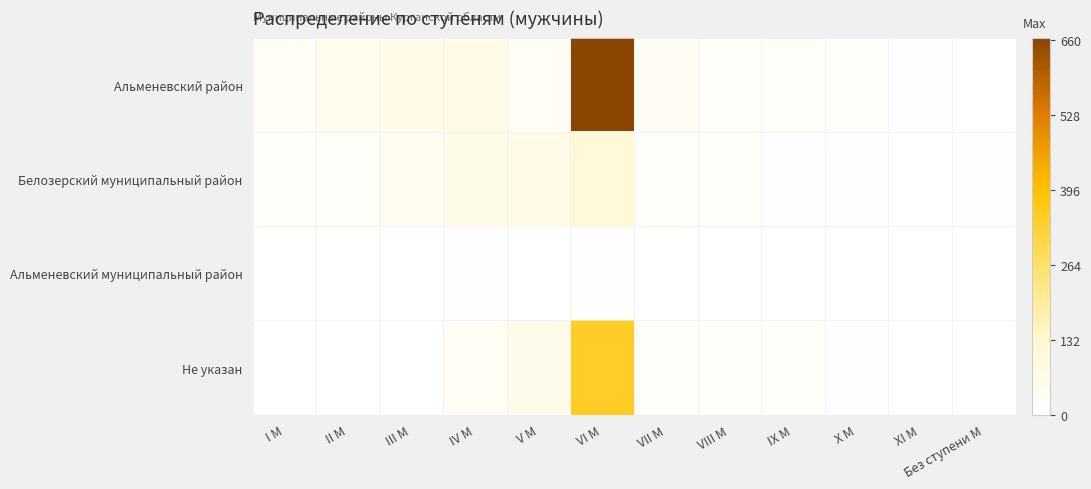

Reading left to right, transcribe all the data shown in this chart.

Альменевский район: I М=26	II М=56	III М=63	IV М=66	V М=31	VI М=664	VII М=36	VIII М=16	IX М=21	X М=12	XI М=3	Без ступени М=1
Белозерский муниципальный район: I М=19	II М=22	III М=39	IV М=61	V М=65	VI М=109	VII М=23	VIII М=13	IX М=8	X М=7	XI М=1	Без ступени М=3
Альменевский муниципальный район: I М=0	II М=0	III М=2	IV М=4	V М=1	VI М=6	VII М=1	VIII М=1	IX М=0	X М=0	XI М=0	Без ступени М=1
Не указан: I М=0	II М=0	III М=0	IV М=30	V М=59	VI М=349	VII М=13	VIII М=13	IX М=14	X М=6	XI М=0	Без ступени М=0